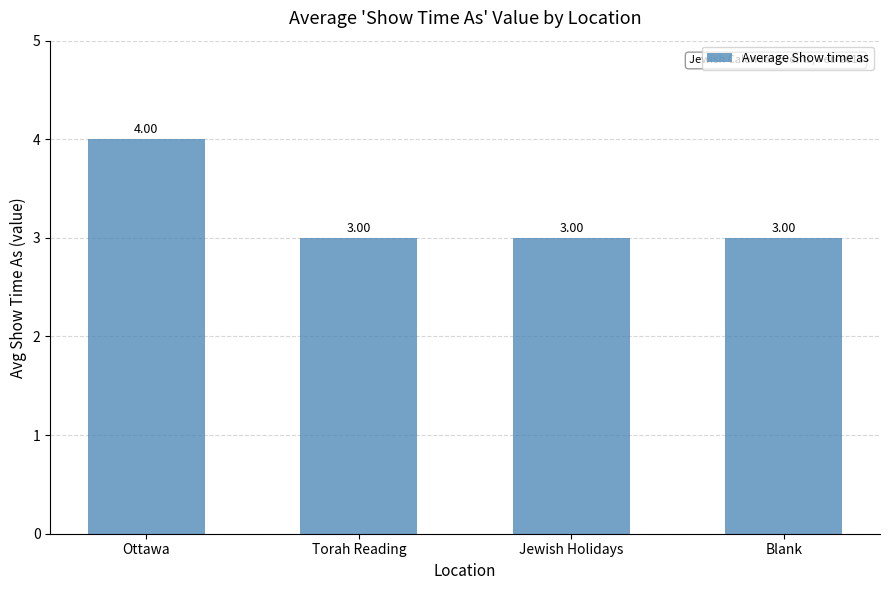

Approximately how many times larger is the value at Jewish Holidays compared to Blank?

1.0